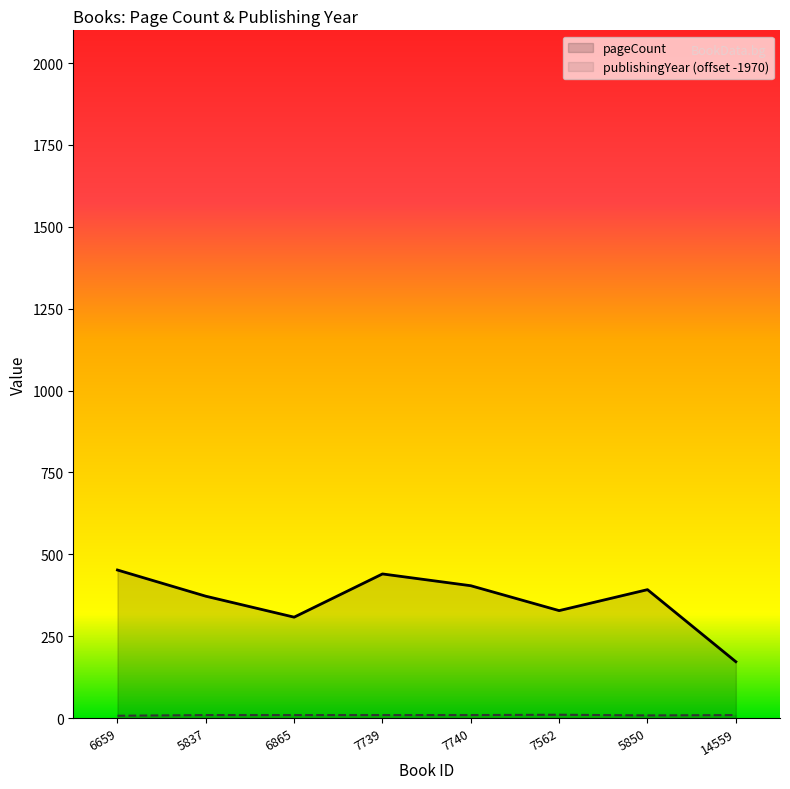

Reading left to right, list all the values displayed in this chart.

pageCount: 6659=452	5837=372	6865=308	7739=440	7740=404	7562=328	5850=392	14559=172
publishingYear: 6659=7	5837=9	6865=9	7739=9	7740=9	7562=10	5850=8	14559=9